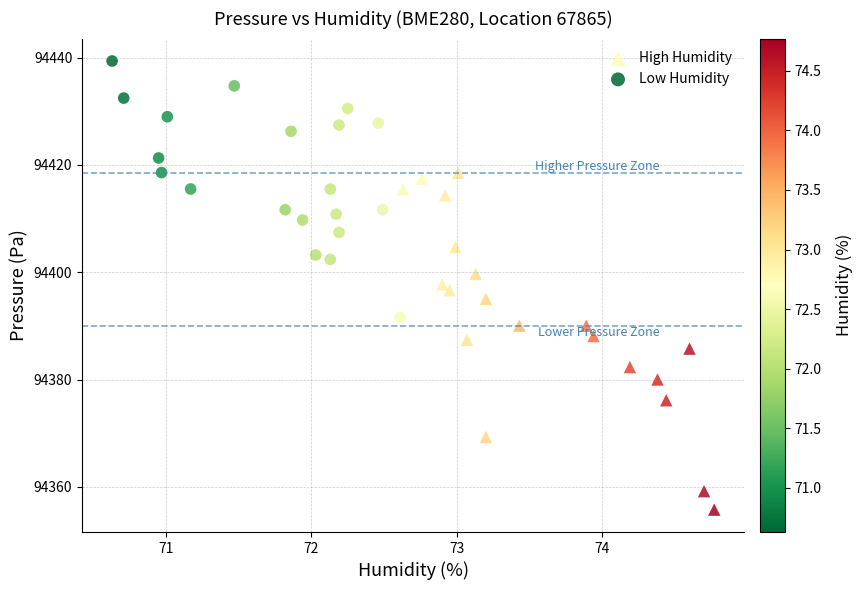

Which series reaches the maximum Y coordinate?

Low Humidity